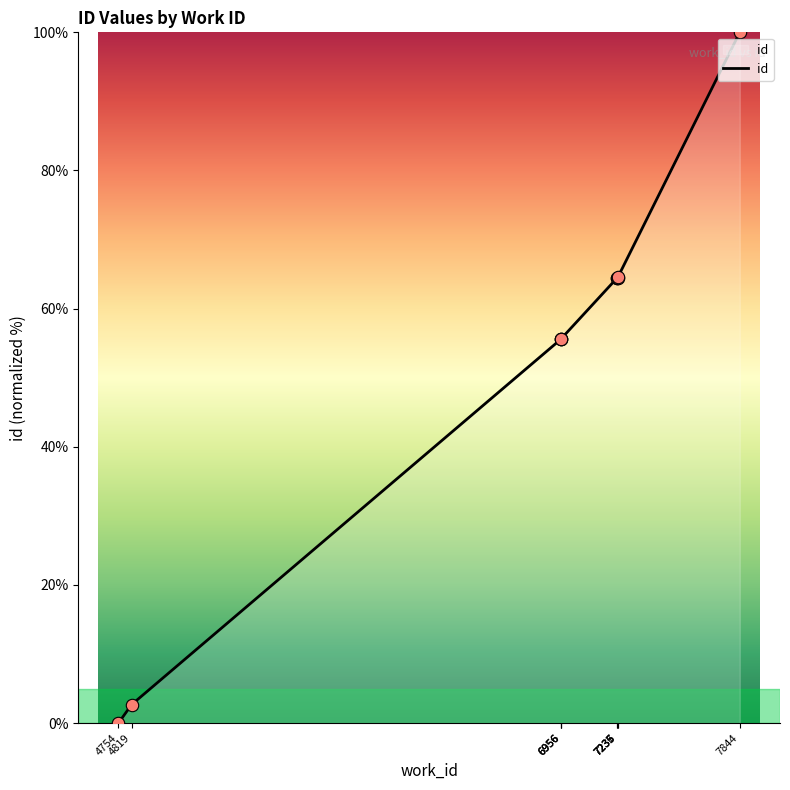

What is the change in value from 4819 to 7236?

+61.8